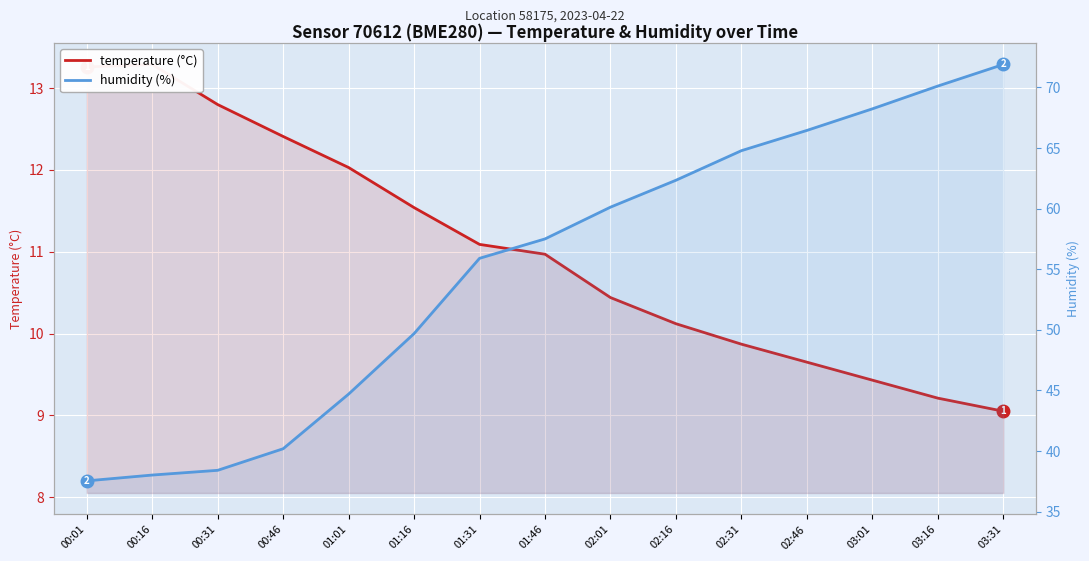

What is the smallest value displayed?

9.1